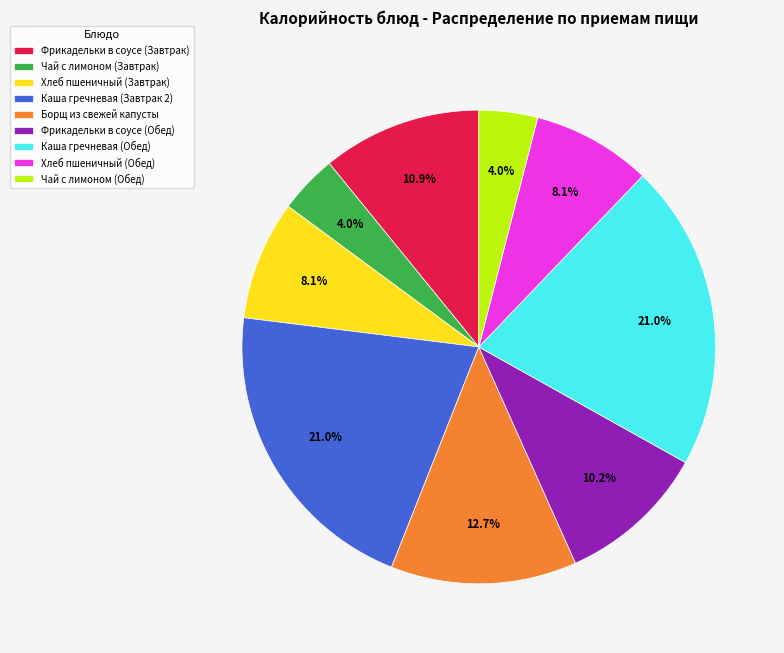

Count the number of slices in the pie.

9